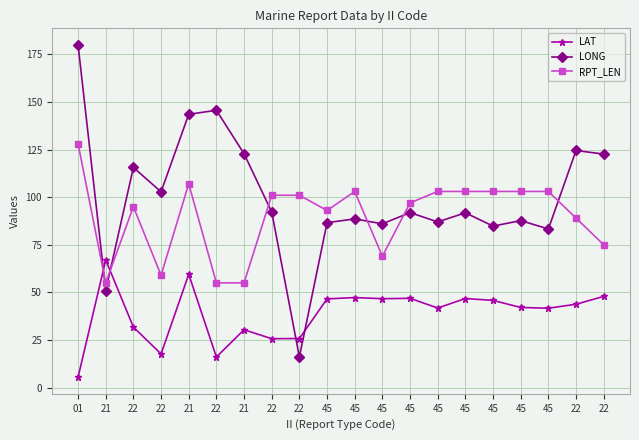

Is this an area chart (filled region under the line)?

No